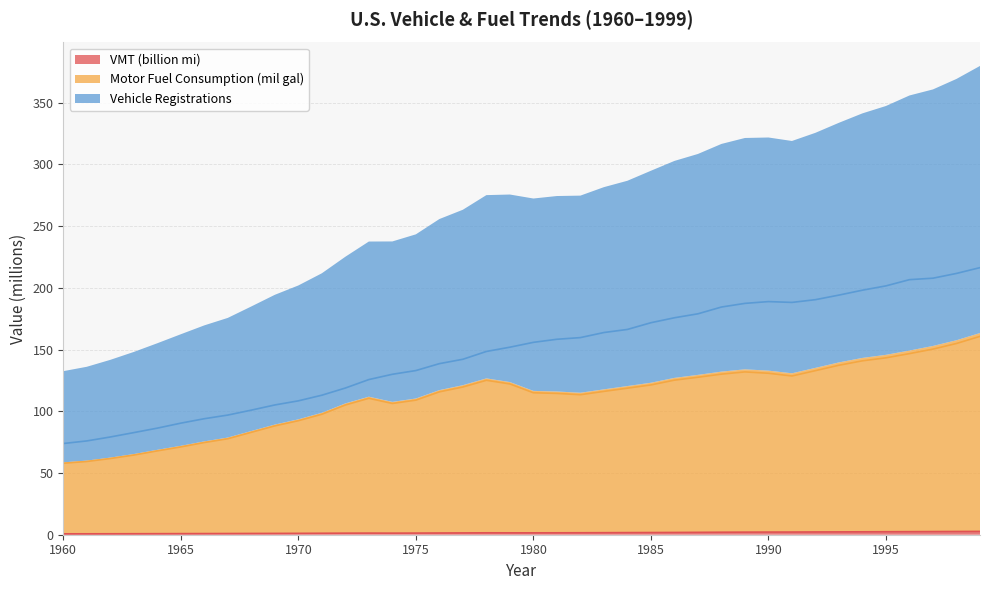

At which category does Vehicle Registrations reach its first local peak?

1990